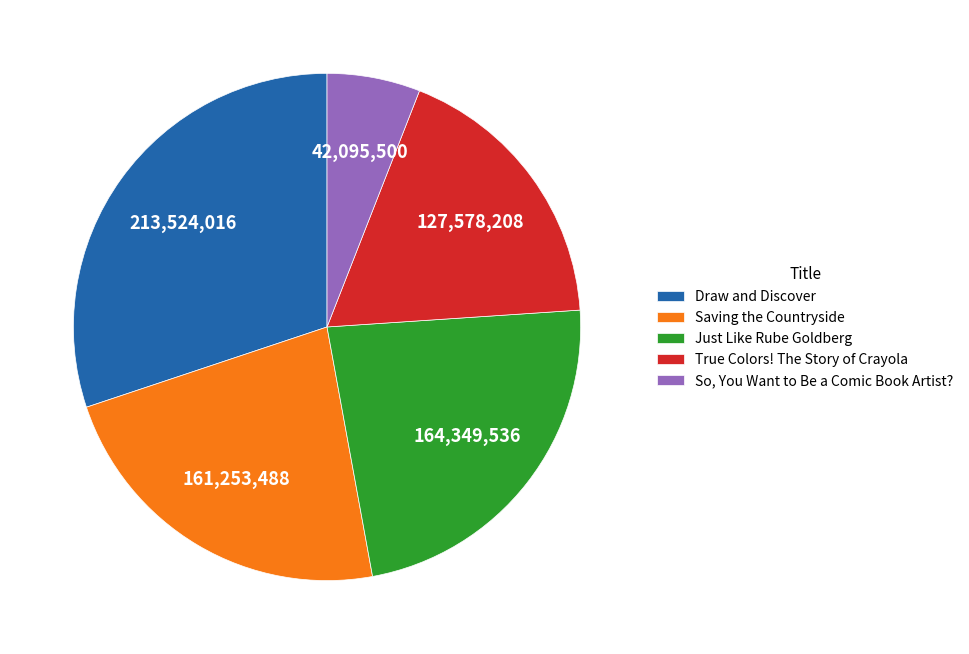

What is the smallest slice in the pie chart?

So, You Want to Be a Comic Book Artist?